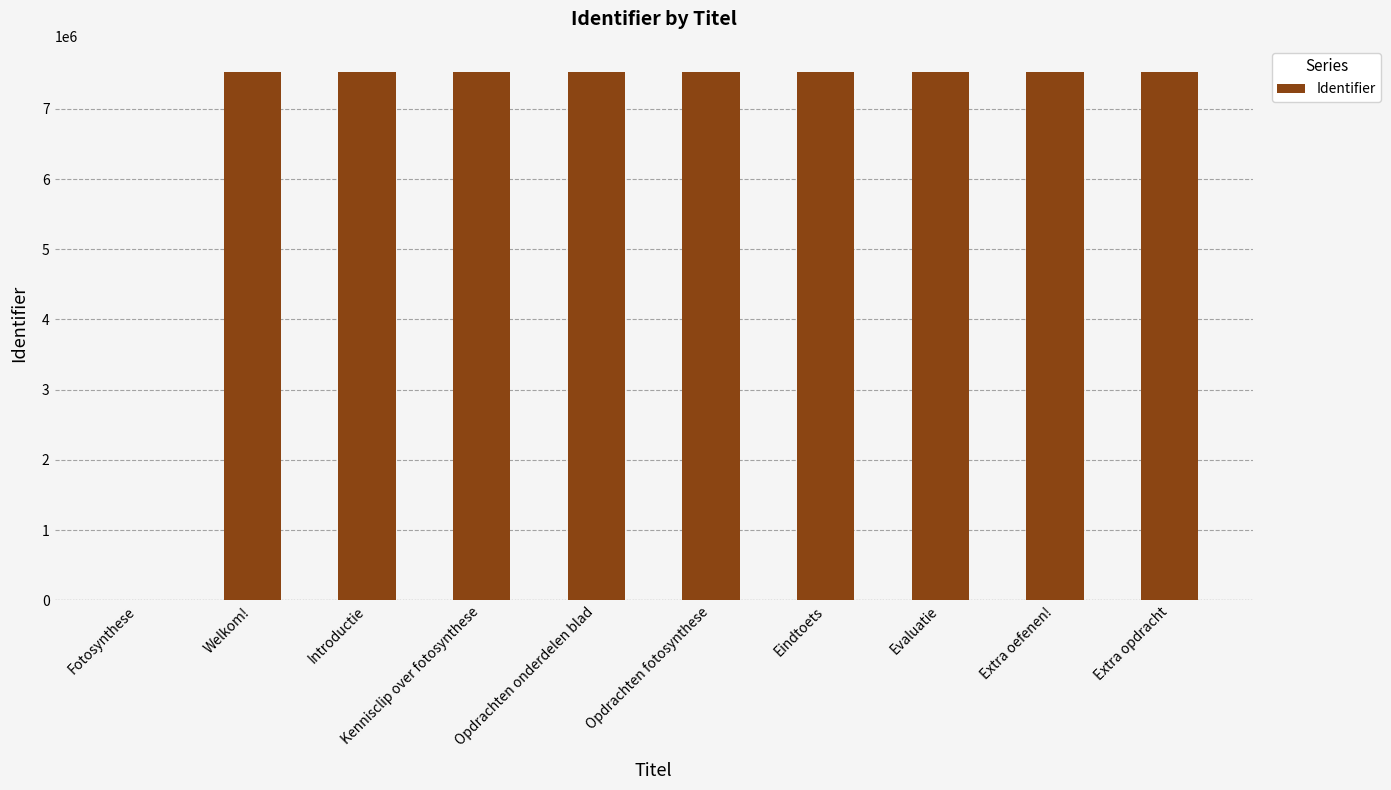

Are the bars grouped side by side (vs. stacked)?

No